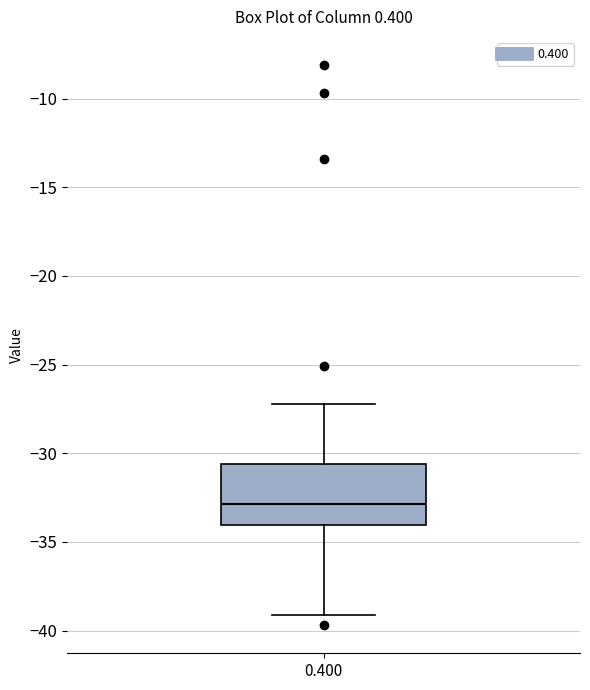

Read this box plot against the y-axis: the position of the median line, the range covered by the box, and the ends of both whiskers. The values are not printed on the chart, so give them approximately, as read against the axis.

median -33.0, box -34.0 to -30.5, whiskers -39.0 to -27.0